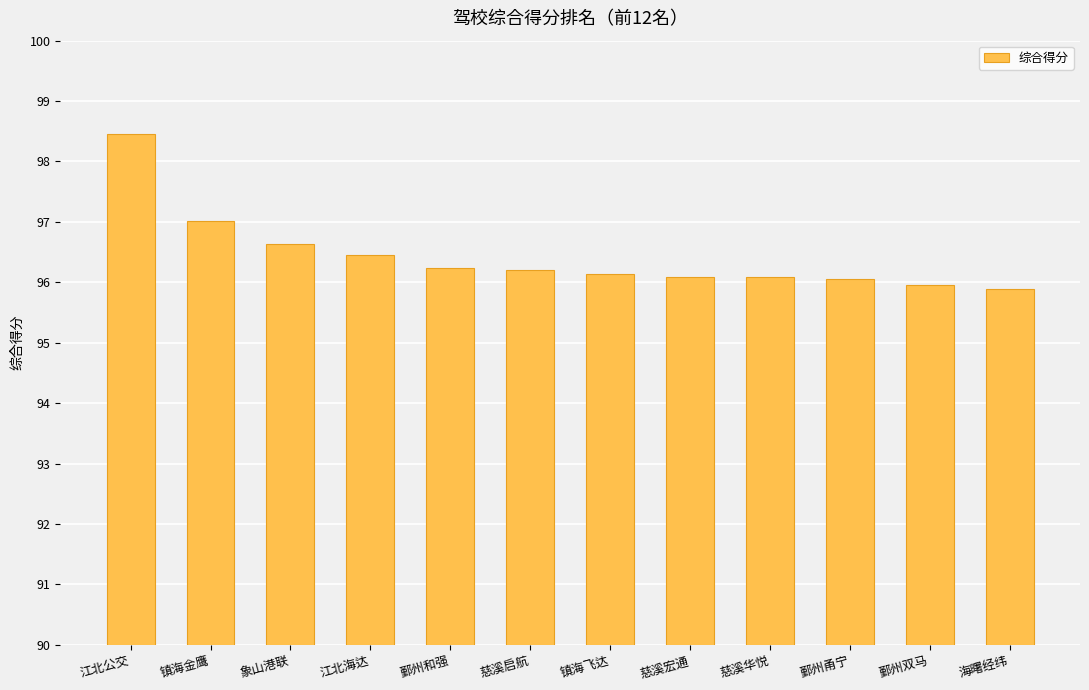

What is the value of the 6th bar from the left?

96.2